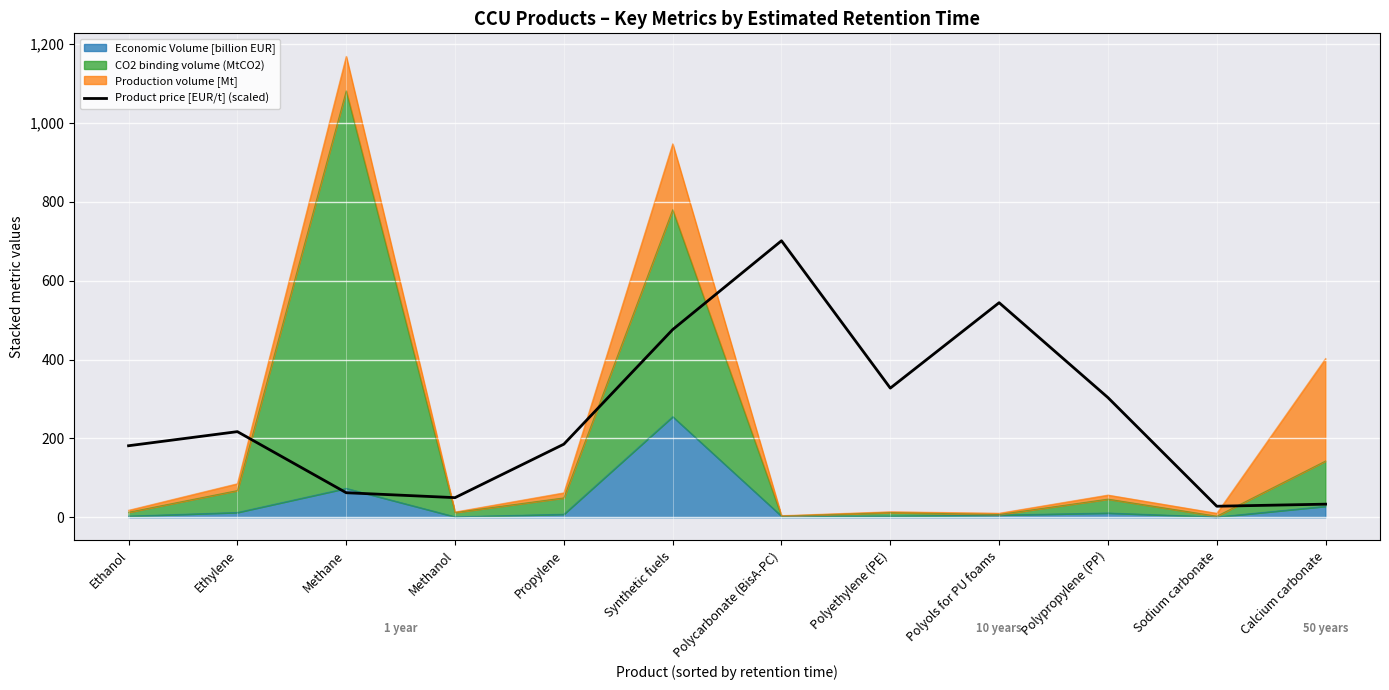

What is the smallest value displayed?

28.1